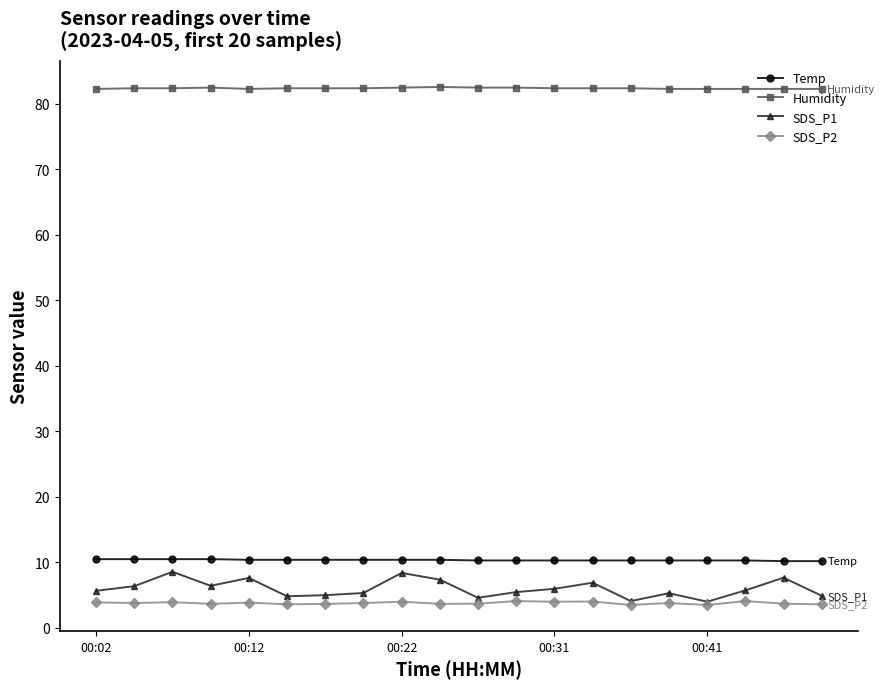

What is the smallest value displayed?

3.5